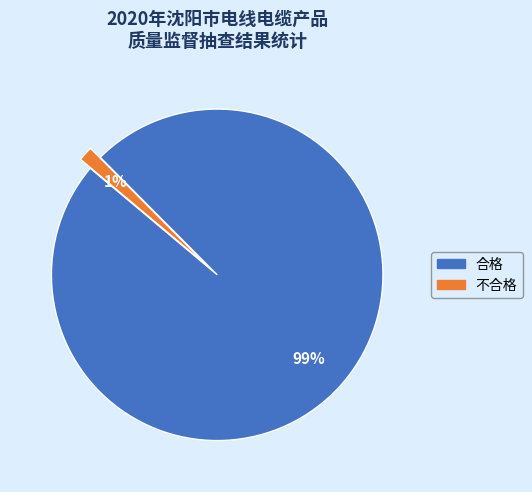

To the nearest percent, what percentage of the pie is 合格?

99%